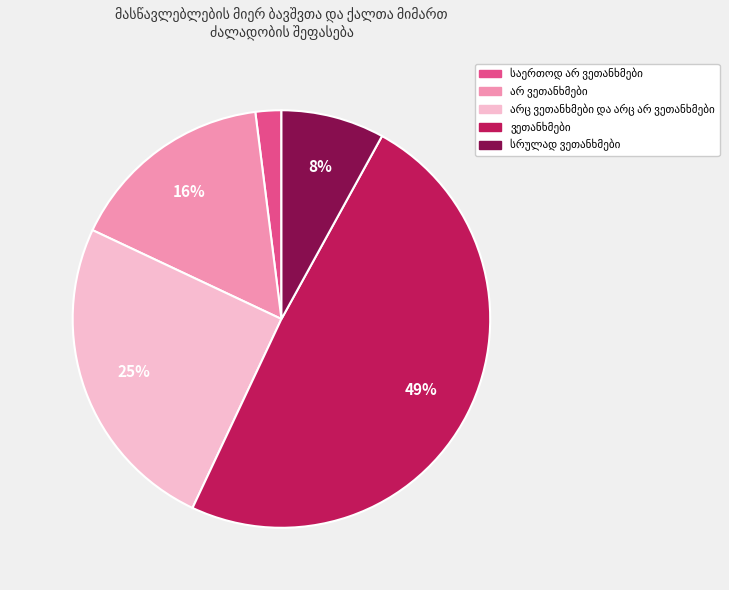

To the nearest percent, what is the average slice percentage?

20%